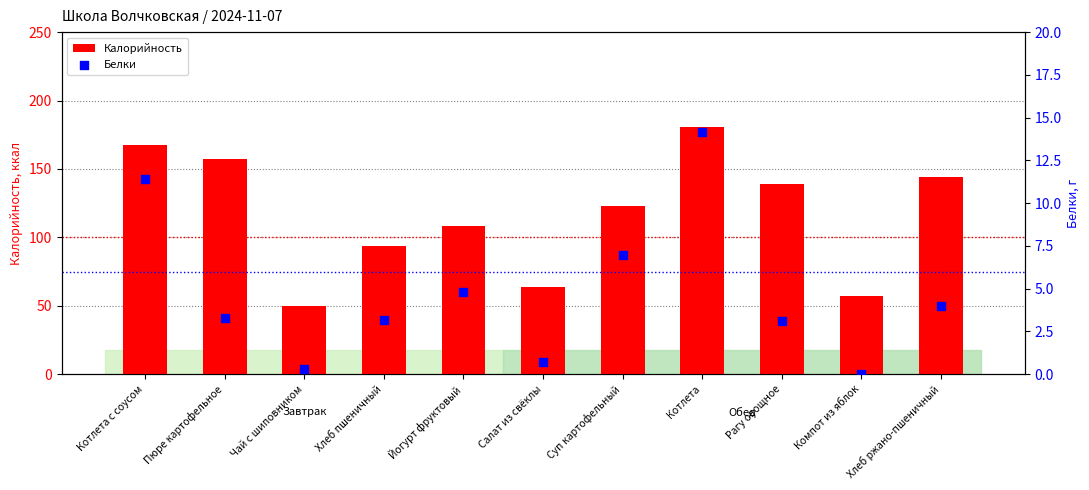

What is the total value across all series at Пюре картофельное?

160.5